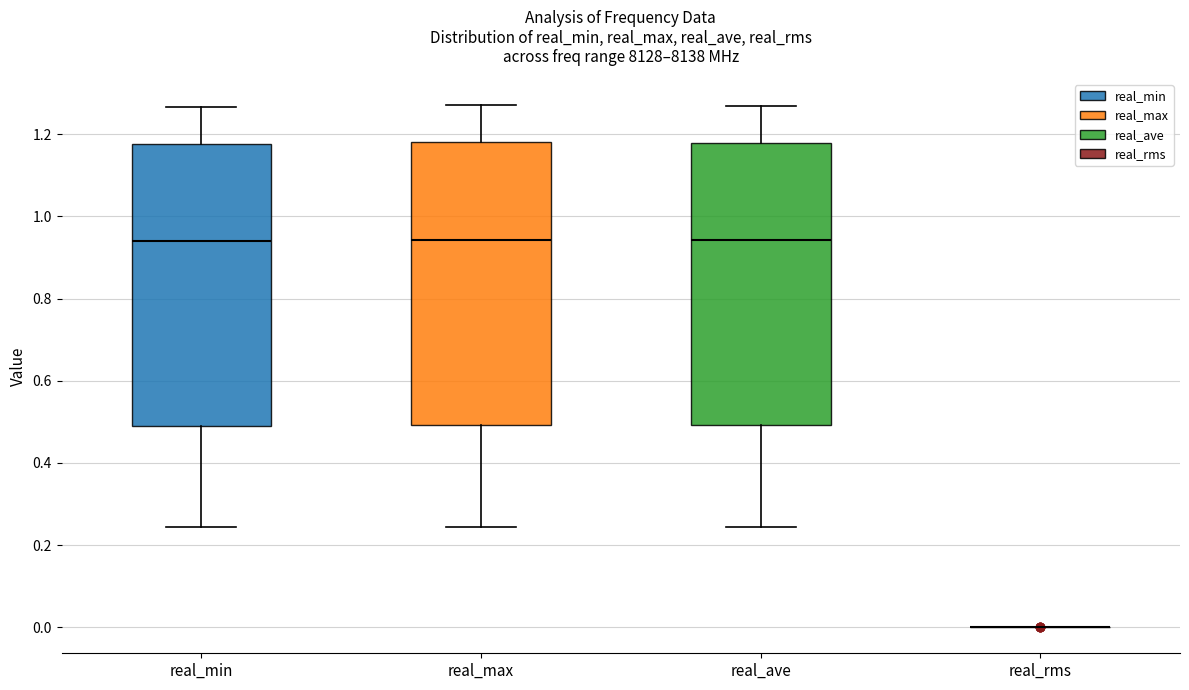

Where does the lower whisker of the box for real_ave end on the y-axis? The values are not printed on the chart, so give them approximately, as read against the axis.

0.24